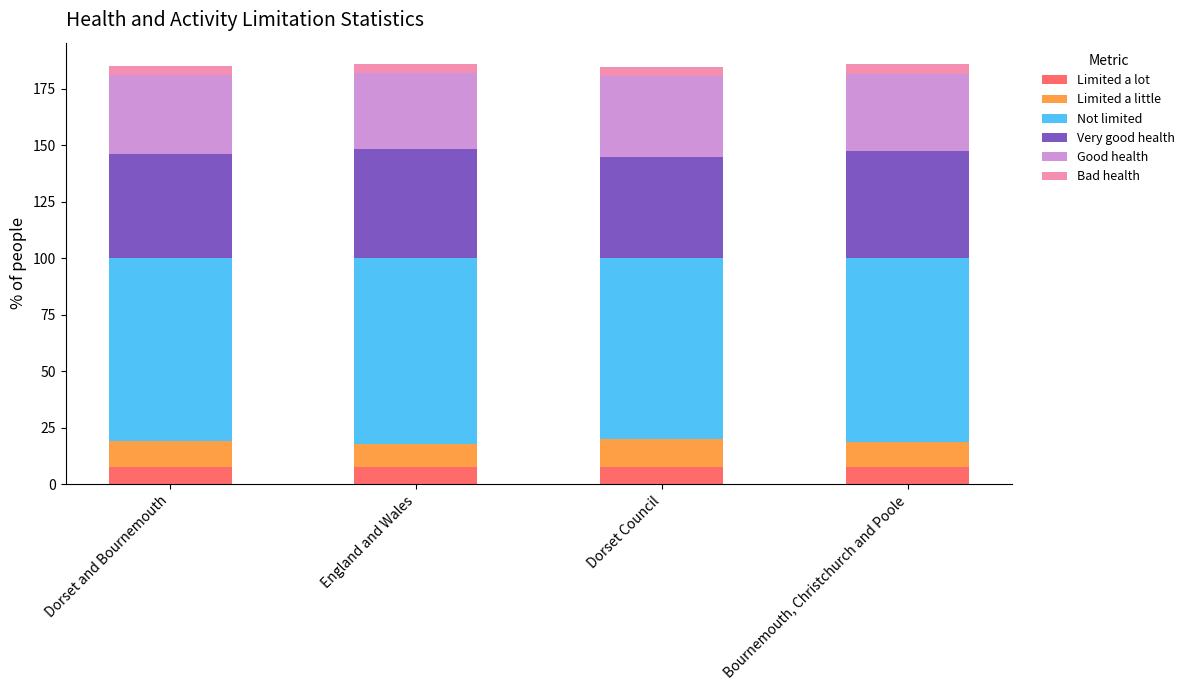

What is the total value across all series at Dorset and Bournemouth?

185.2